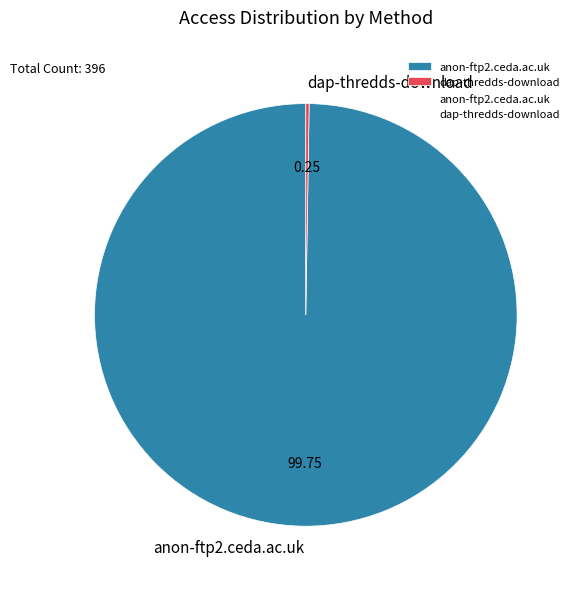

Does anon-ftp2.ceda.ac.uk represent more than half of the total?

Yes